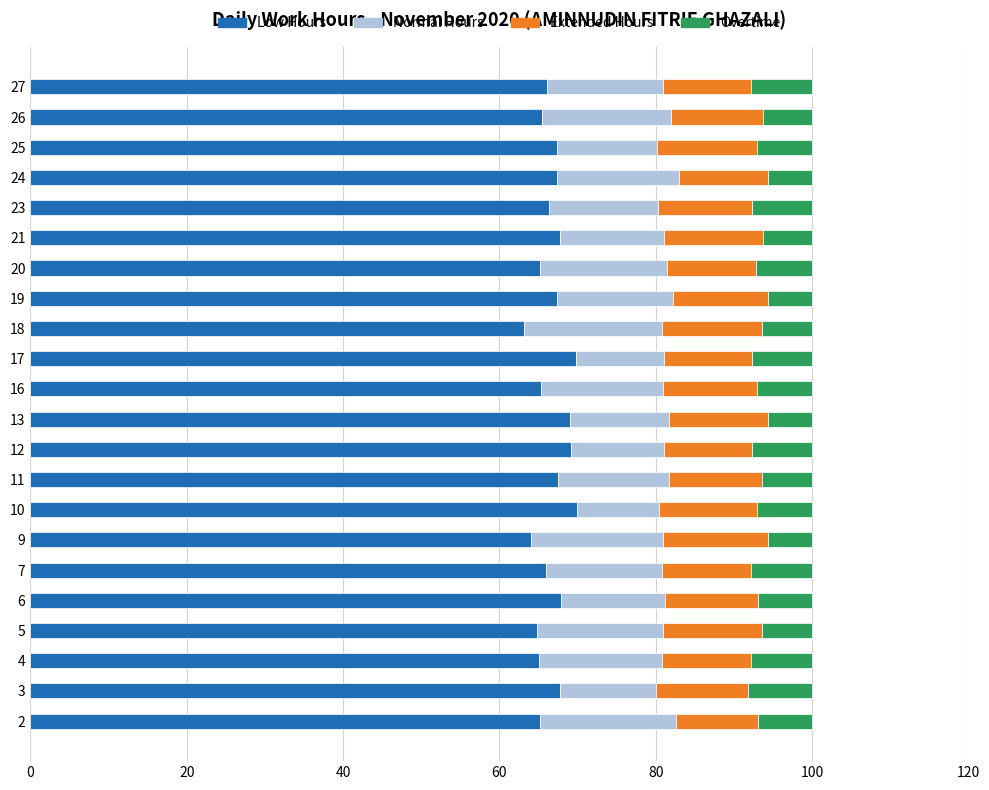

How many series are shown in this chart?

4